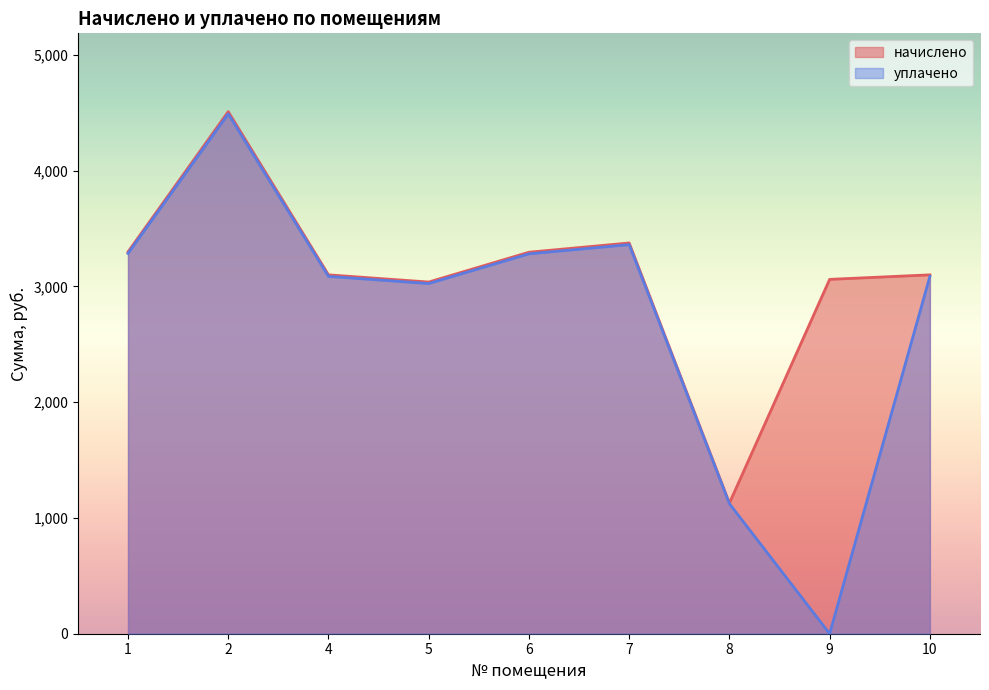

Where is the first local minimum for начислено?

5